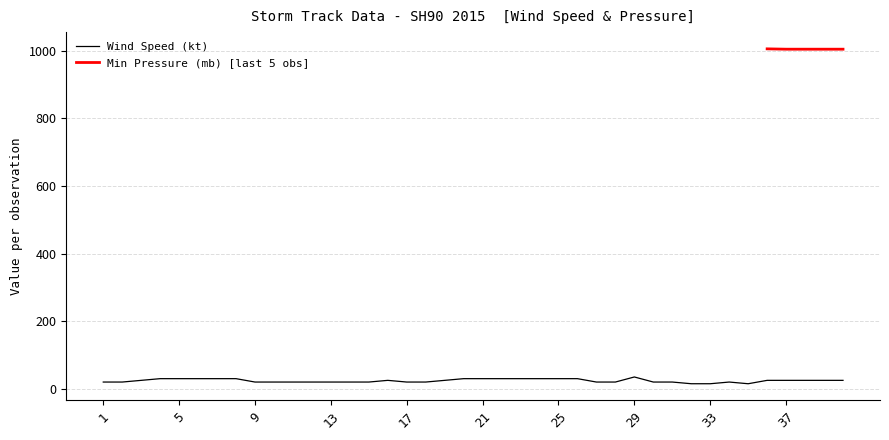

How many categories are shown in the chart?

40